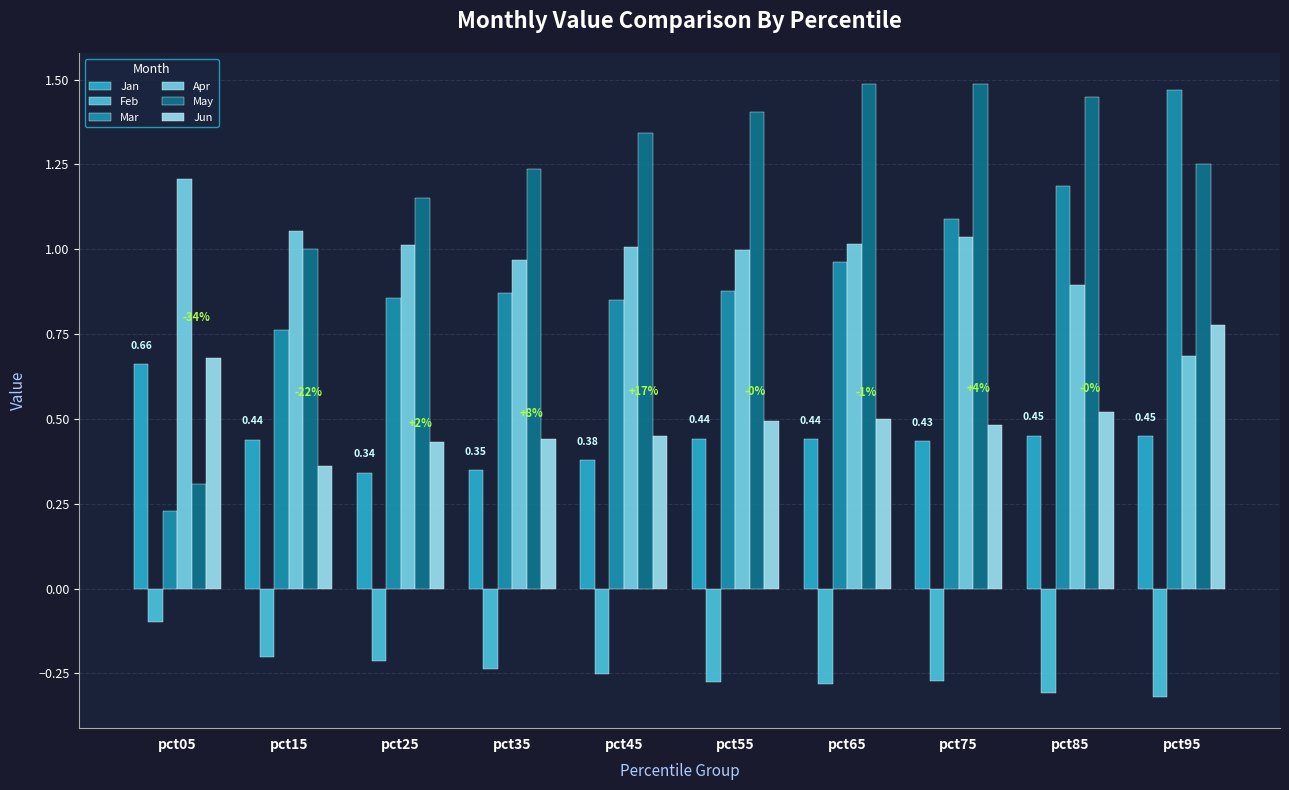

At pct25, list the series in order from smallest to largest.

Feb, Jan, Jun, Mar, Apr, May